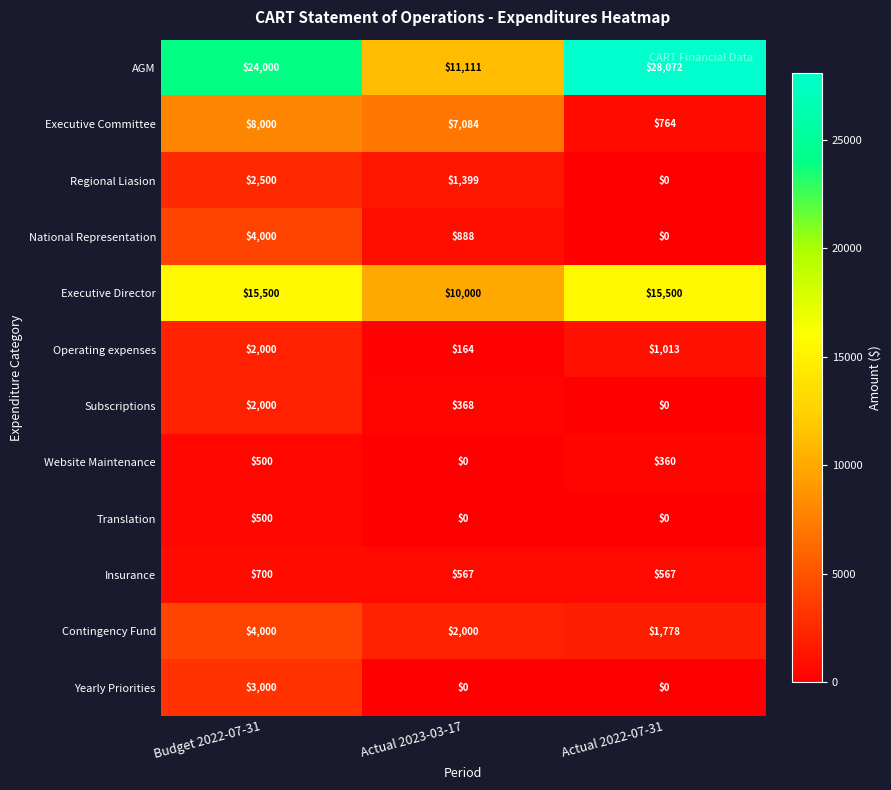

What is the total value across all series at Budget 2022-07-31?

66700